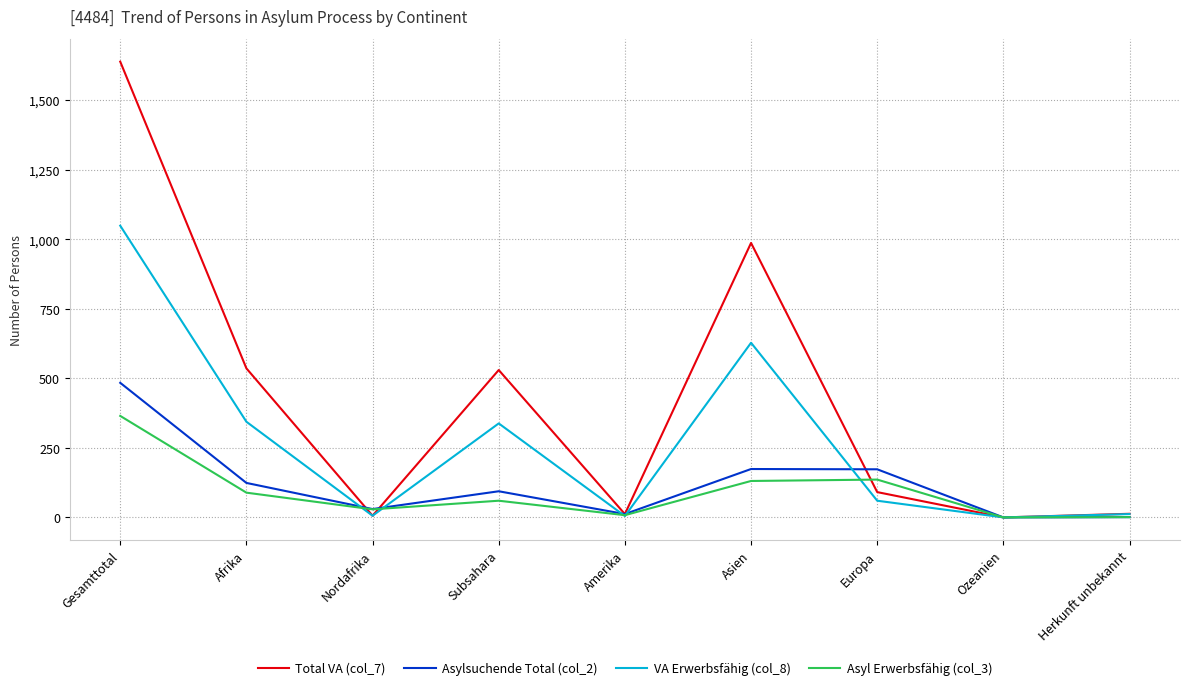

At which category is the sum across all series the highest?

Gesamttotal